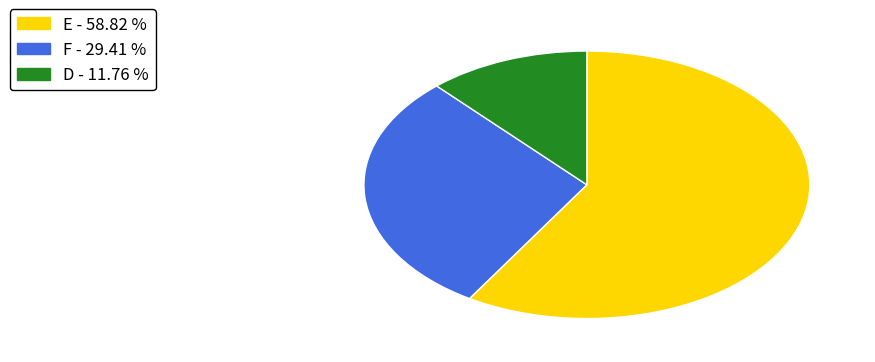

Which category has the smallest portion of the pie?

D